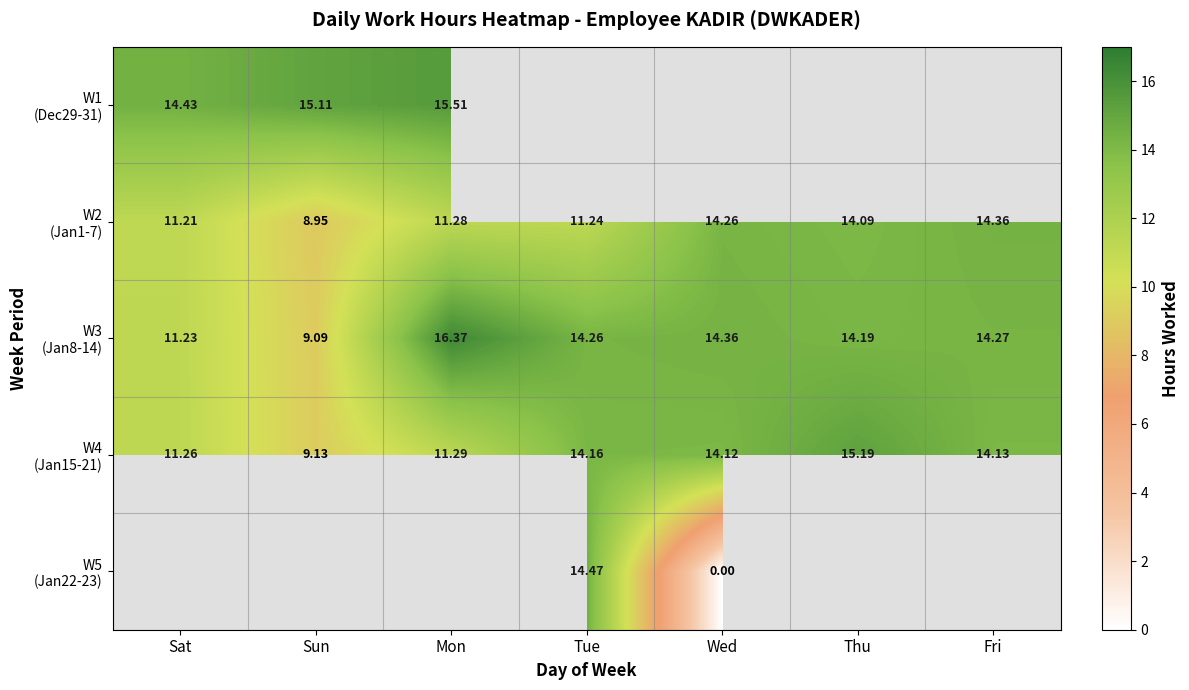

True or false: W4 (Jan15-21) has a value of 15.2 at Mon.

False